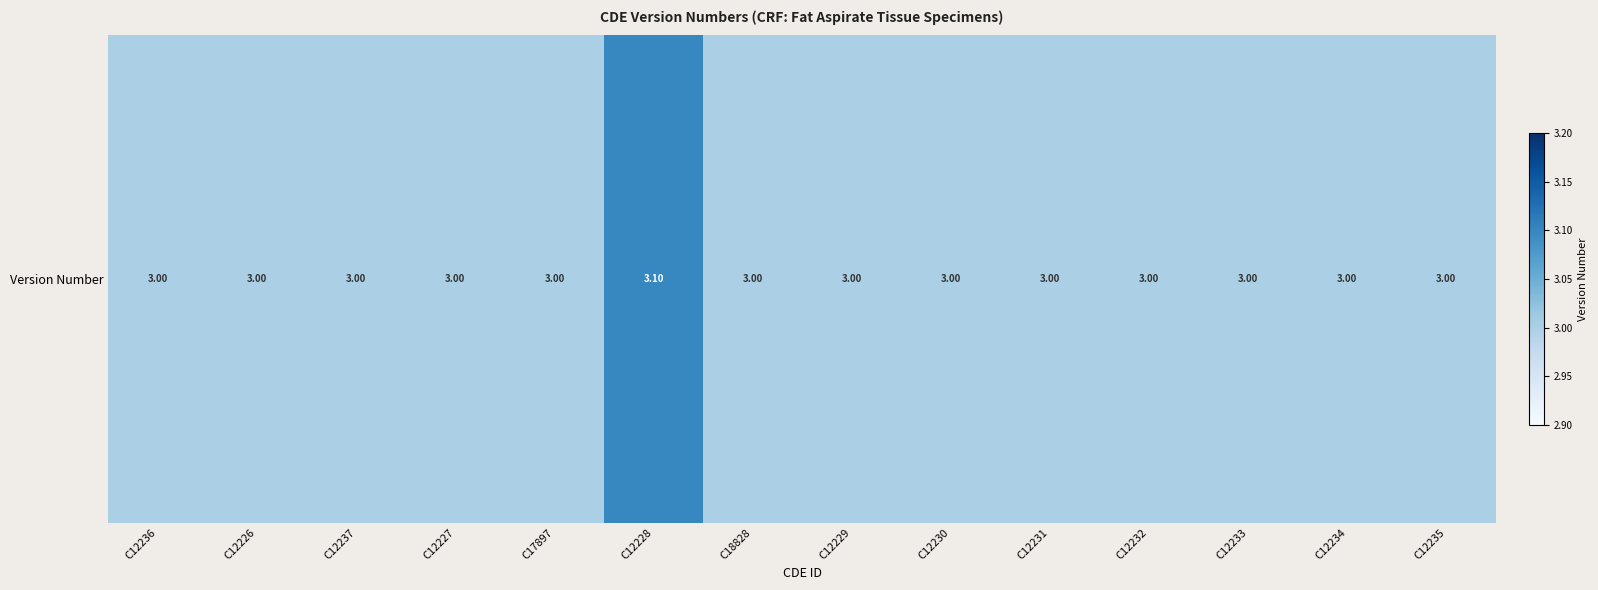

Count the number of data series in this chart.

1